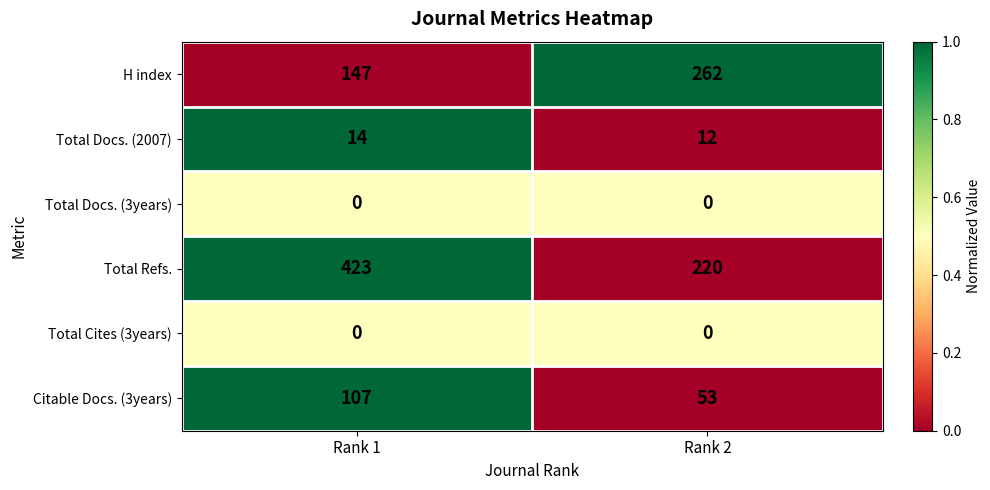

What value does the H index series have at Rank 2, to the nearest 10?

260